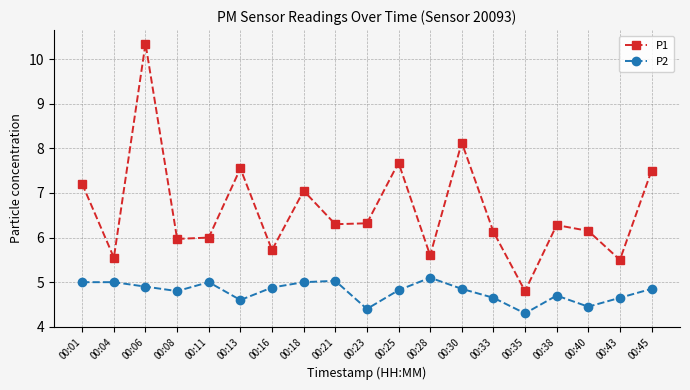

What is the value of the P2 point at the 10th from the left?

4.4